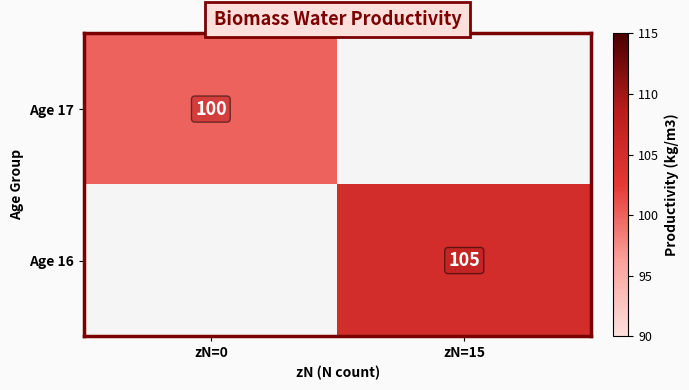

Is the value of Age 17 at zN=0 greater than the value of Age 16 at zN=15?

No